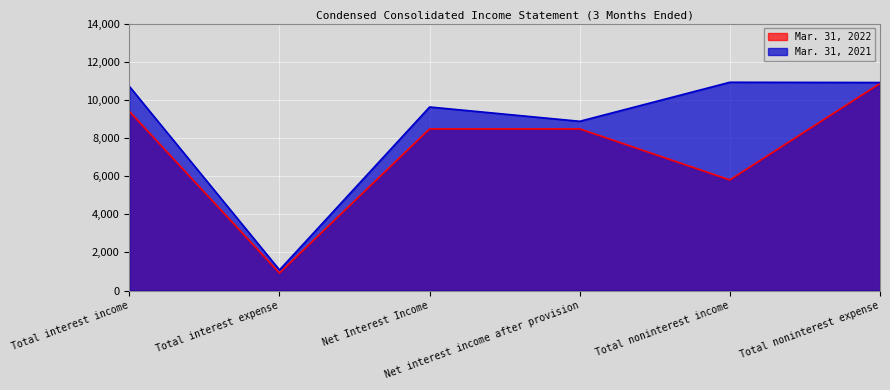

True or false: Mar. 31, 2021 and Mar. 31, 2022 cross at least once.

False